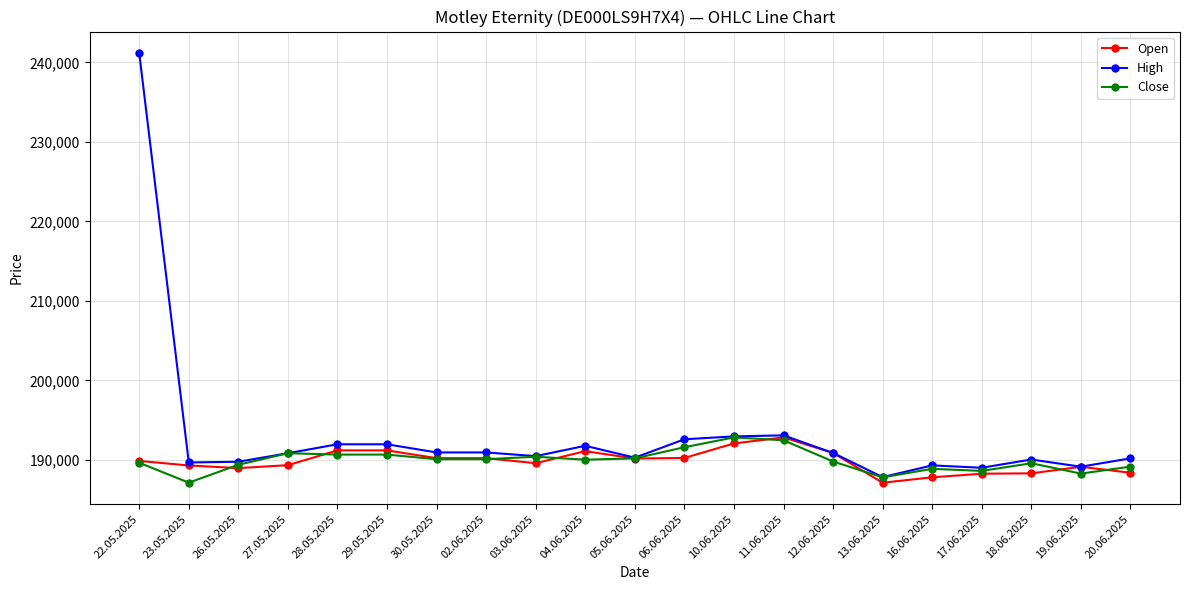

Which series has the largest range (max minus min)?

High